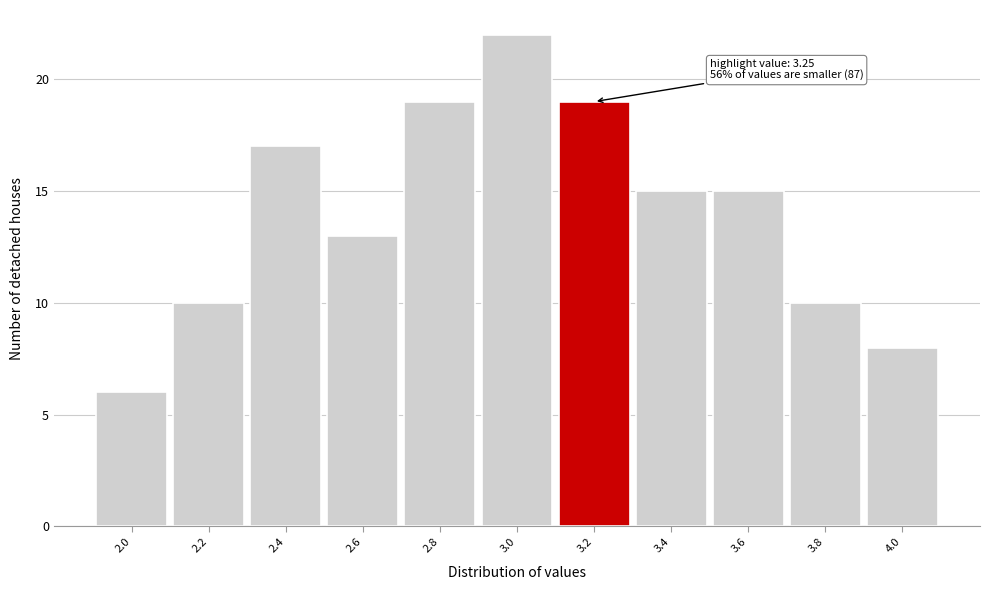

Reading left to right, list all the values displayed in this chart.

2.0=6	2.2=10	2.4=17	2.6=13	2.8=19	3.0=22	3.2=19	3.4=15	3.6=15	3.8=10	4.0=8